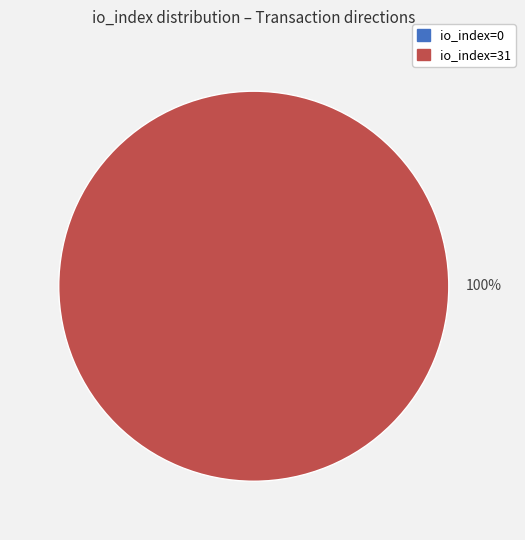

To the nearest percent, what is the difference between the io_index=31 and io_index=0 slice percentages?

100%